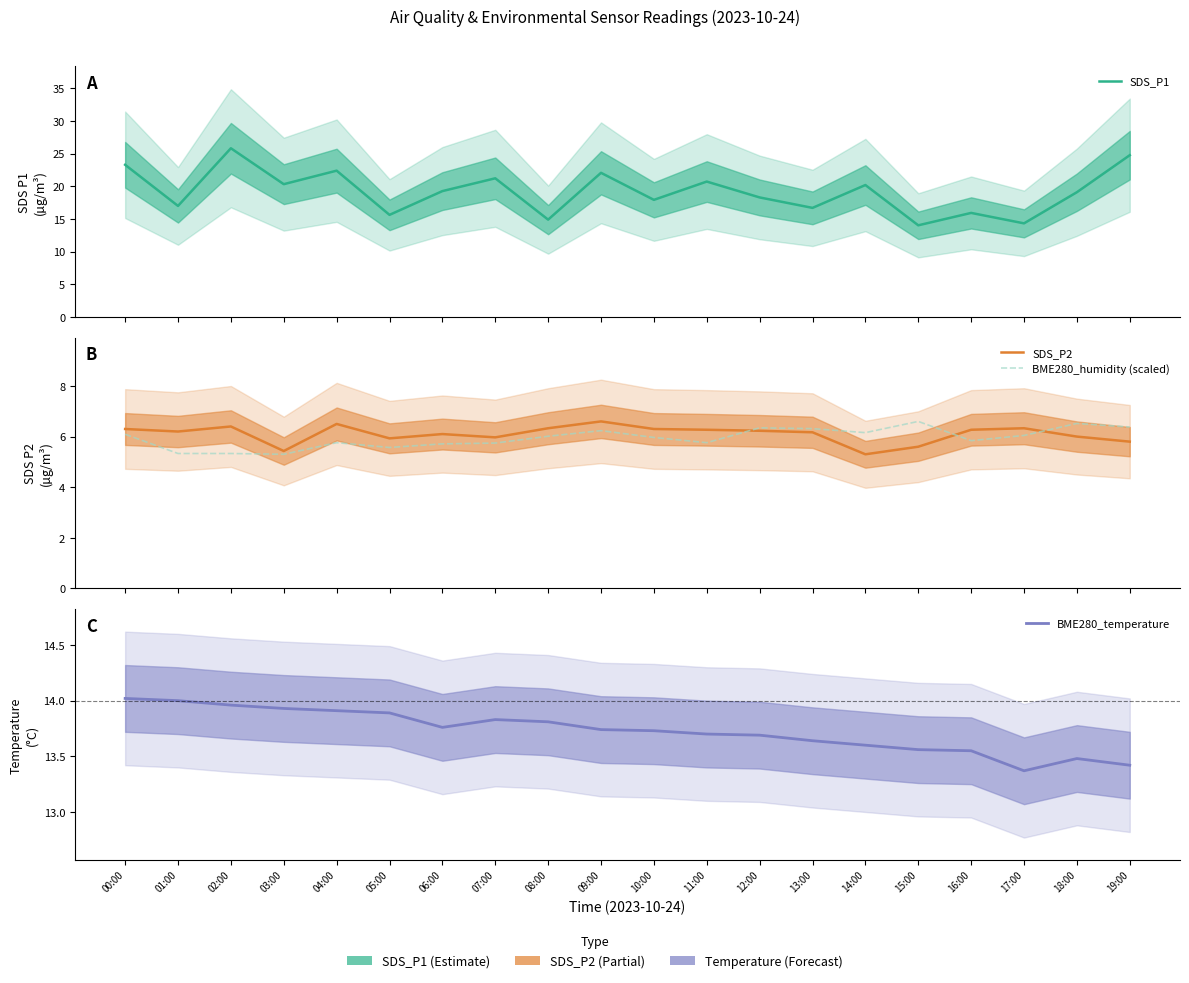

What value does the SDS_P1 series have at 12:00?

18.3